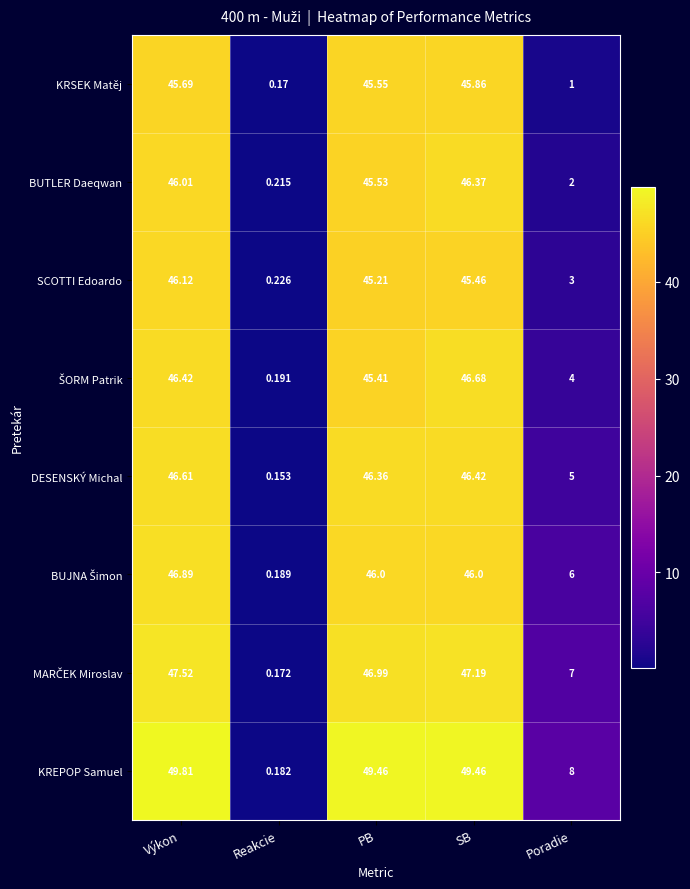

At which category is the sum across all series the highest?

Výkon